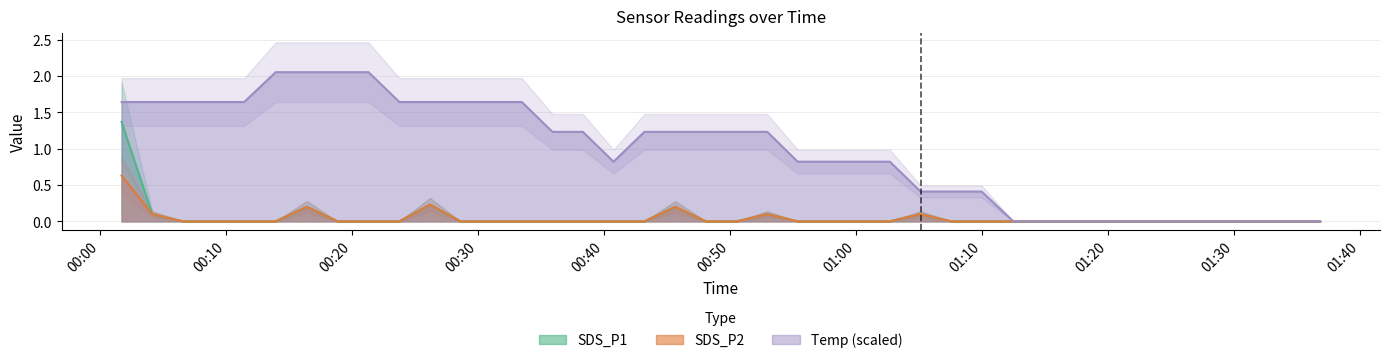

At which category does Temp reach its first local valley?

2022/01/09 00:40:45